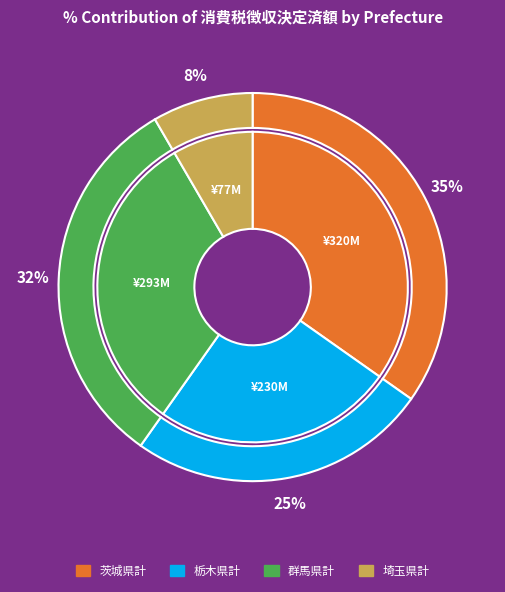

What percentage is the 群馬県計 slice, to the nearest percent?

32%